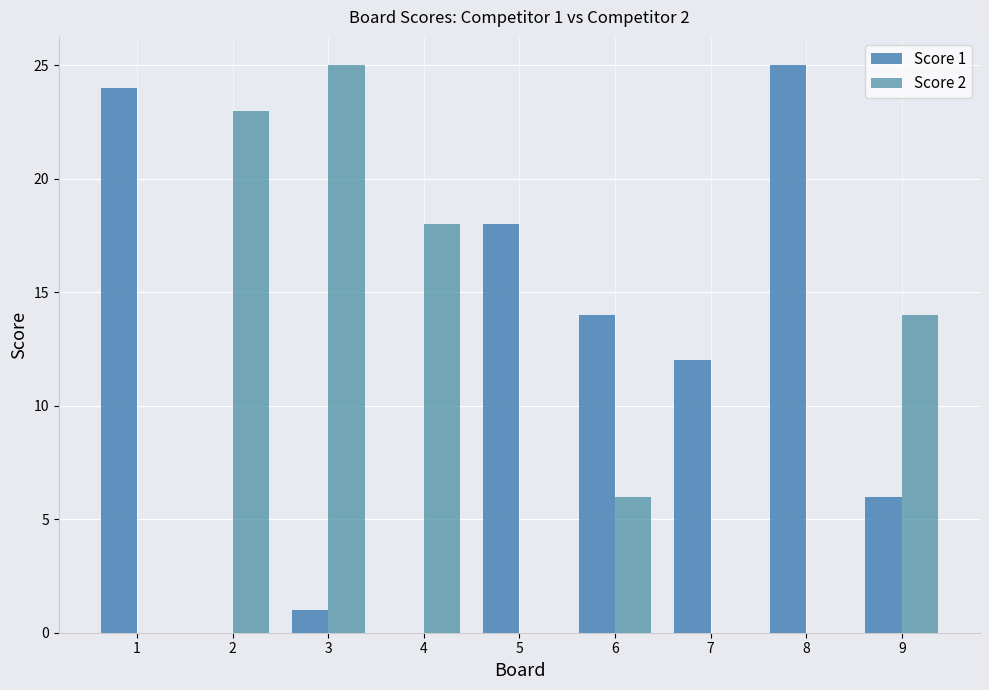

What are all the series names shown in the legend?

Score 1, Score 2